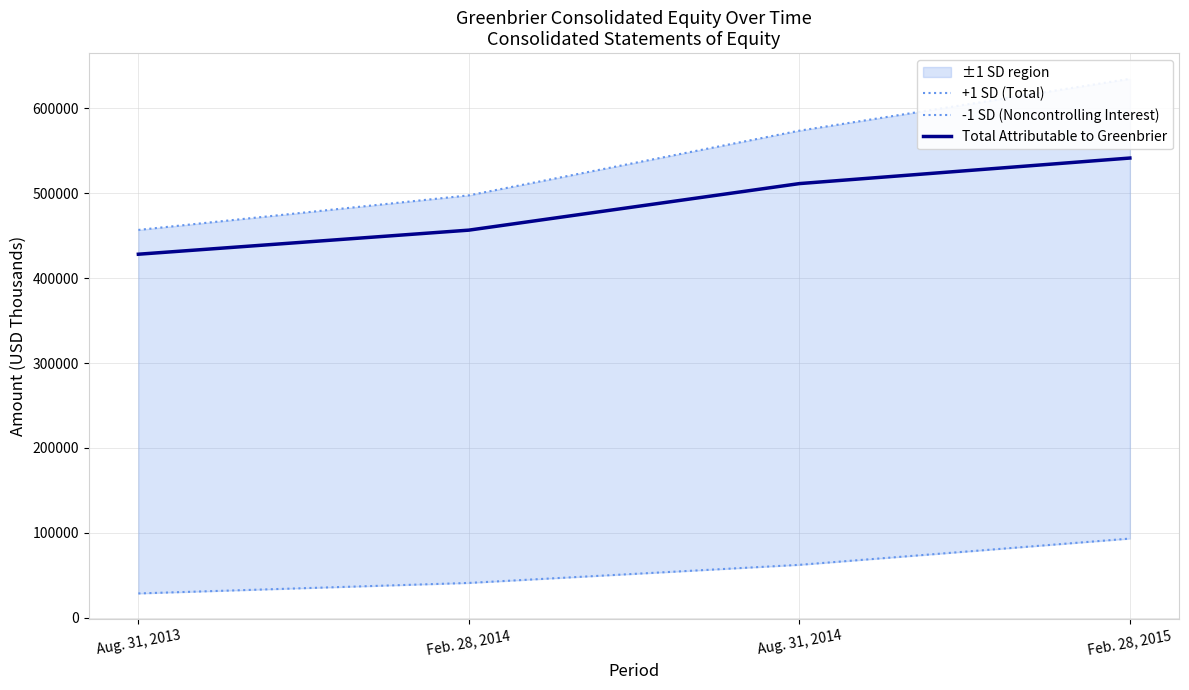

What is the label of the 2nd point from the left?

Feb. 28, 2014